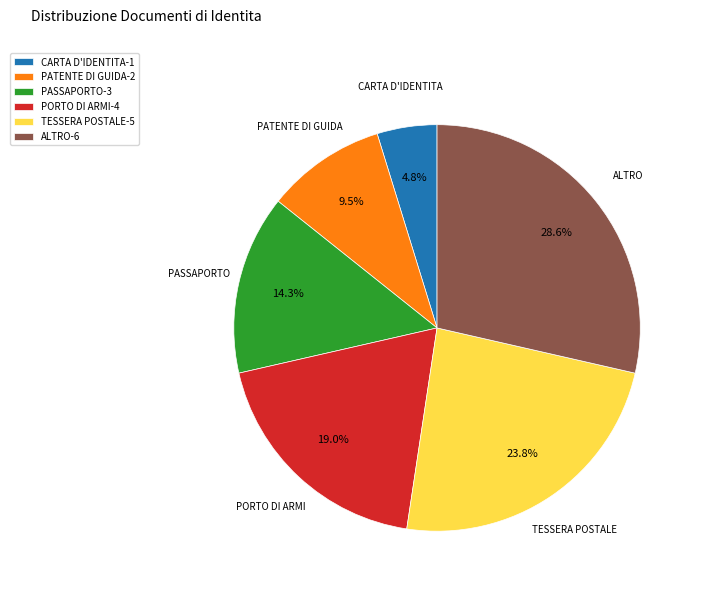

What portion of the pie excludes ALTRO?

71.4%